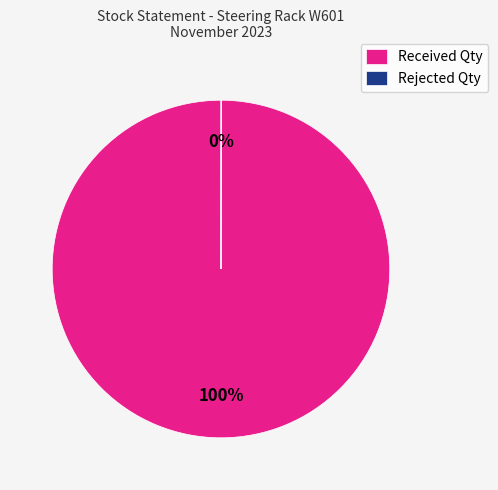

The Received Qty slice represents 100% of the pie. True or false?

True